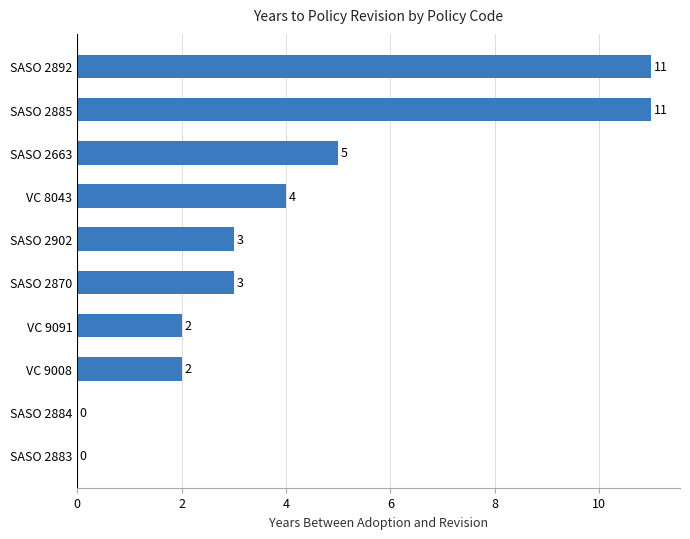

Where is the data nearest to the value 5?

SASO 2663